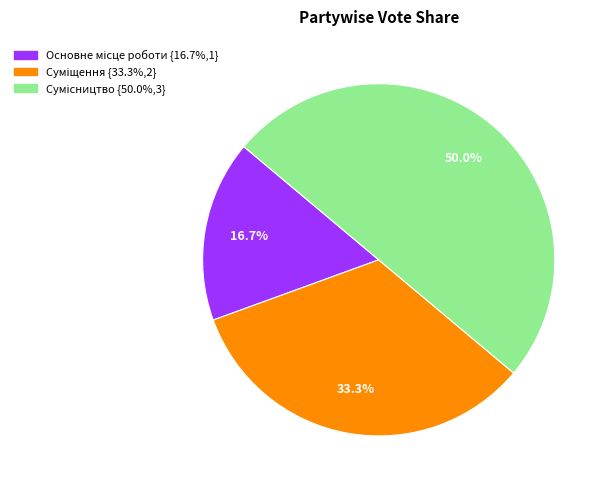

True or false: Сумісництво accounts for 50% of the total.

True